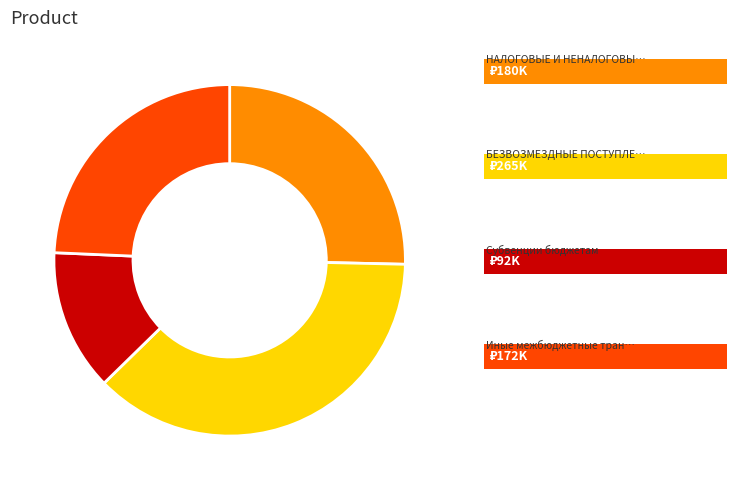

Is there a majority slice in this chart?

No